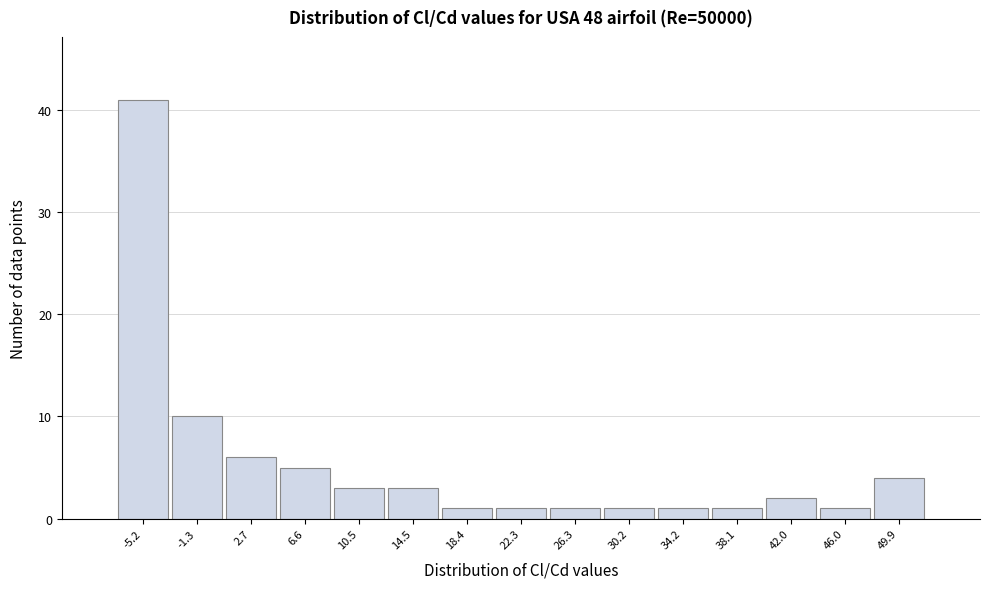

Over which range of the x-axis is the bar tallest?

-7.0 to -3.5